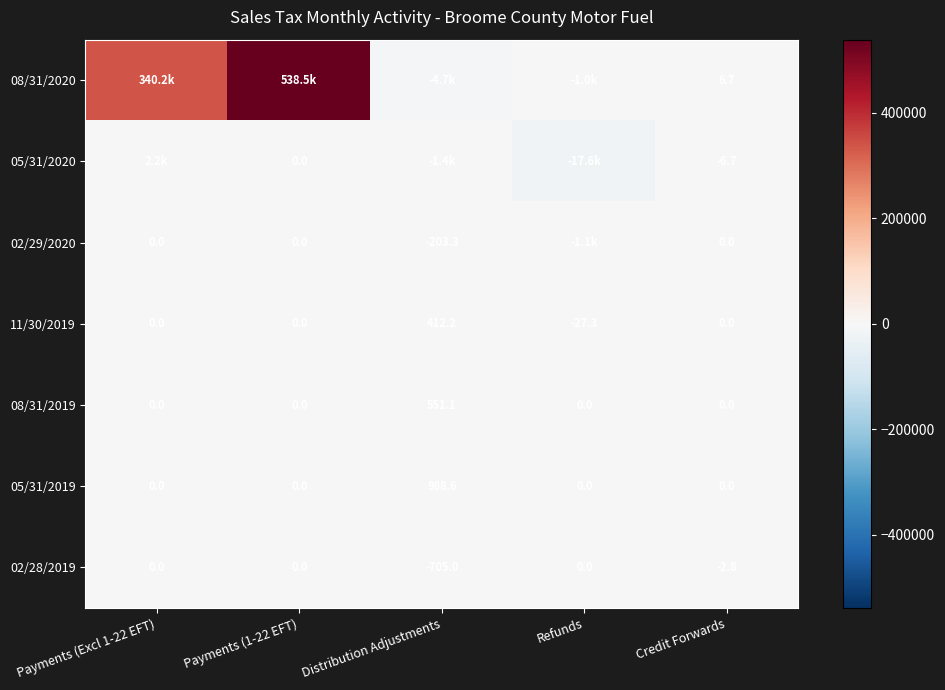

Is the value of 05/31/2020 at Credit Forwards greater than the value of 08/31/2020 at Credit Forwards?

No